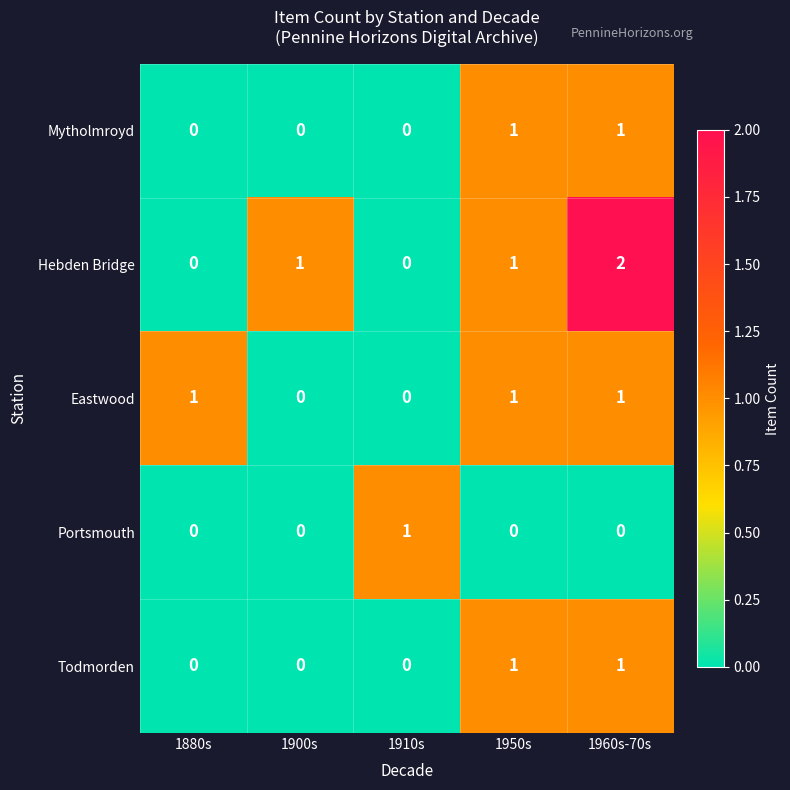

Which series has the largest range (max minus min)?

Hebden Bridge